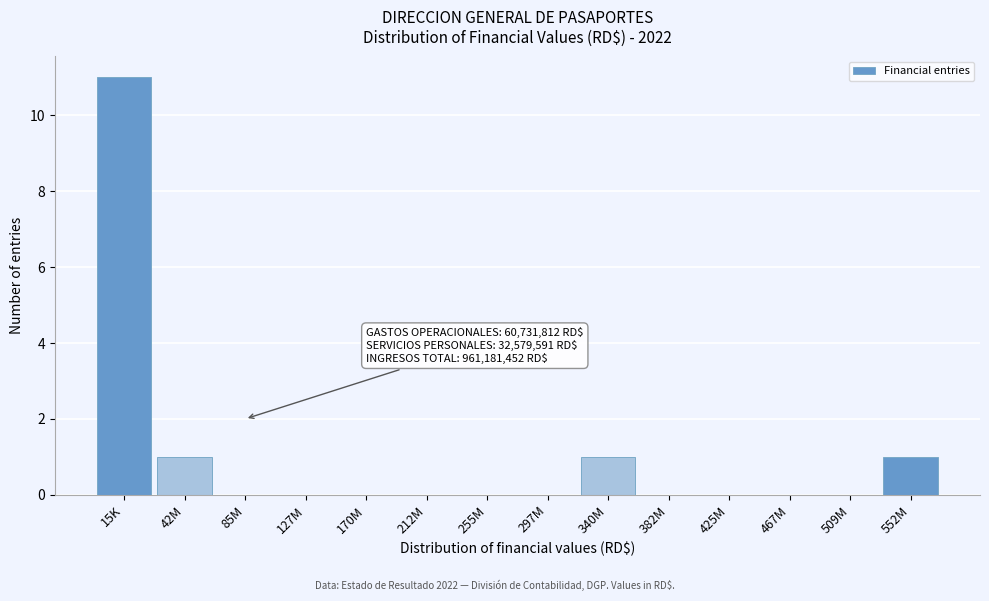

Reading left to right, list all the values displayed in this chart.

15K=11	42M=1	85M=0	127M=0	170M=0	212M=0	255M=0	297M=0	340M=1	382M=0	425M=0	467M=0	509M=0	552M=1